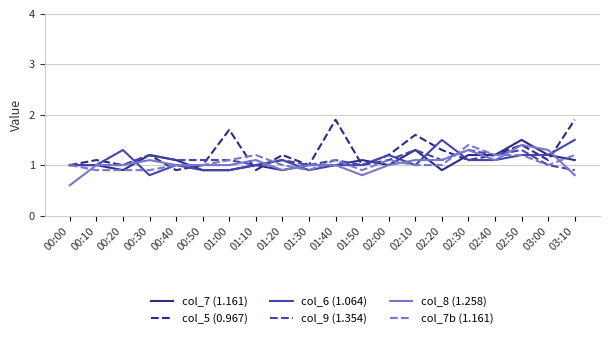

Which series has the largest range (max minus min)?

col_5 (0.967)